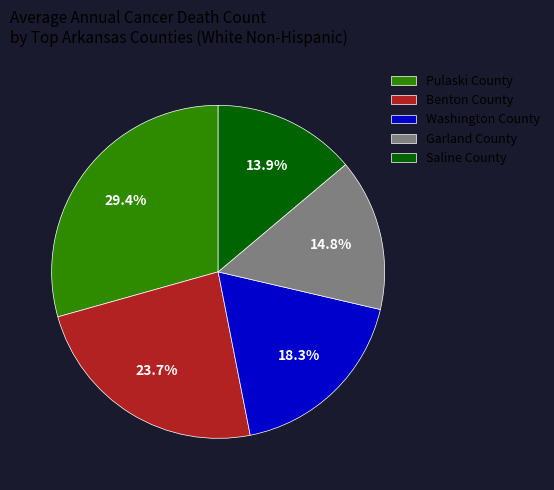

What is the smallest slice in the pie chart?

Saline County